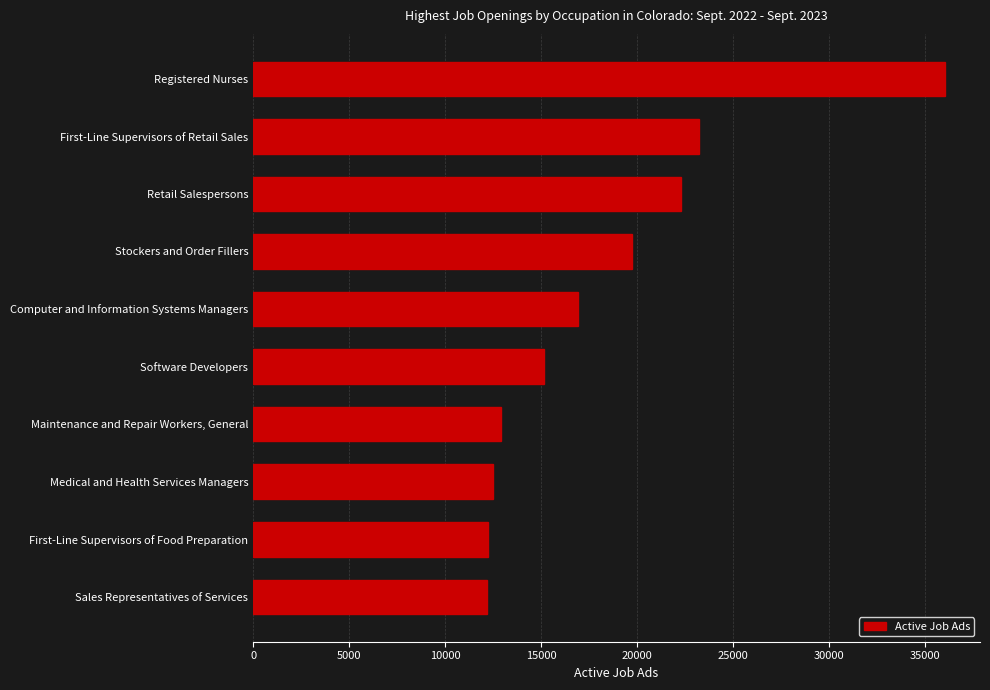

What is the label of the 8th bar from the top?

Medical and Health Services Managers